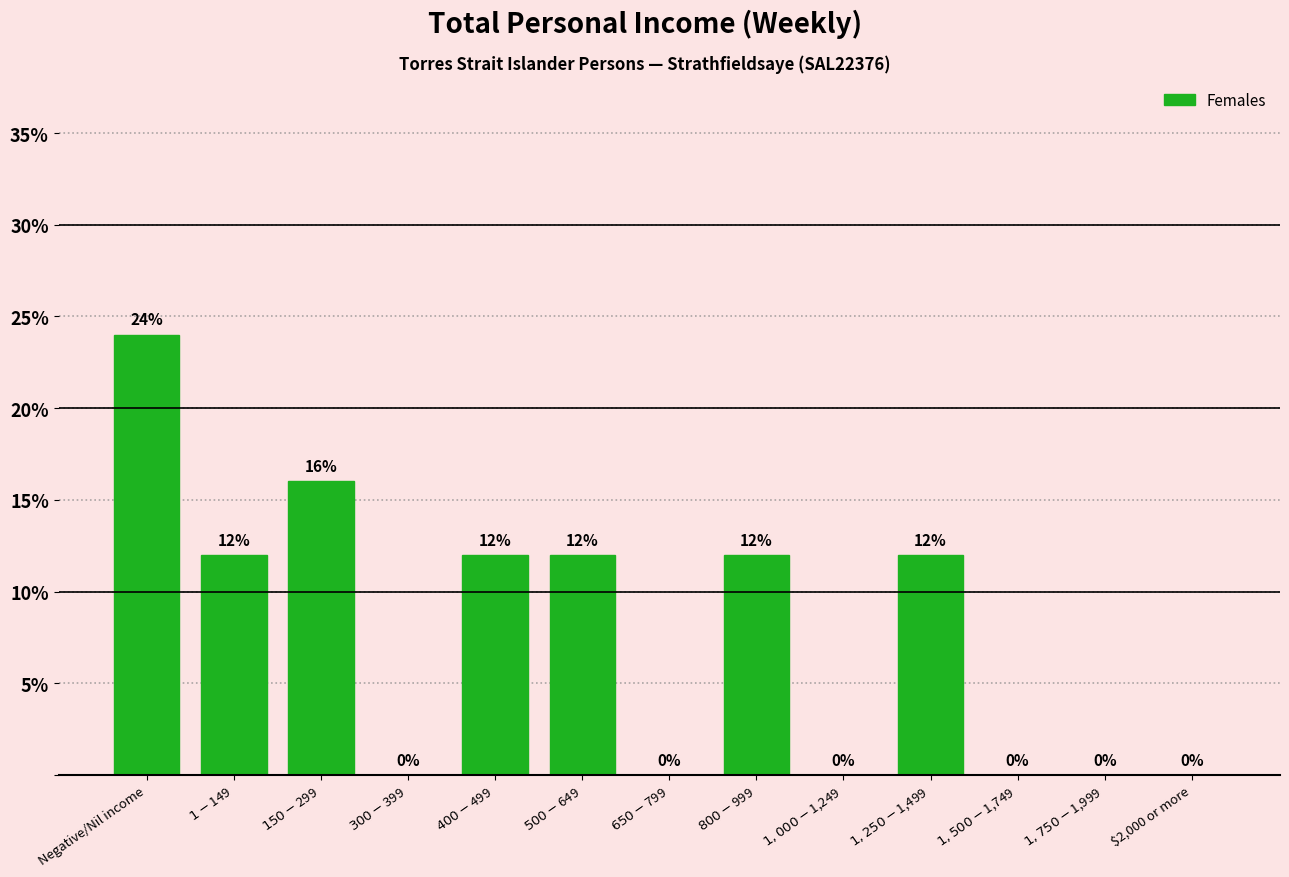

Which label corresponds to the largest value in the chart?

Negative/Nil income